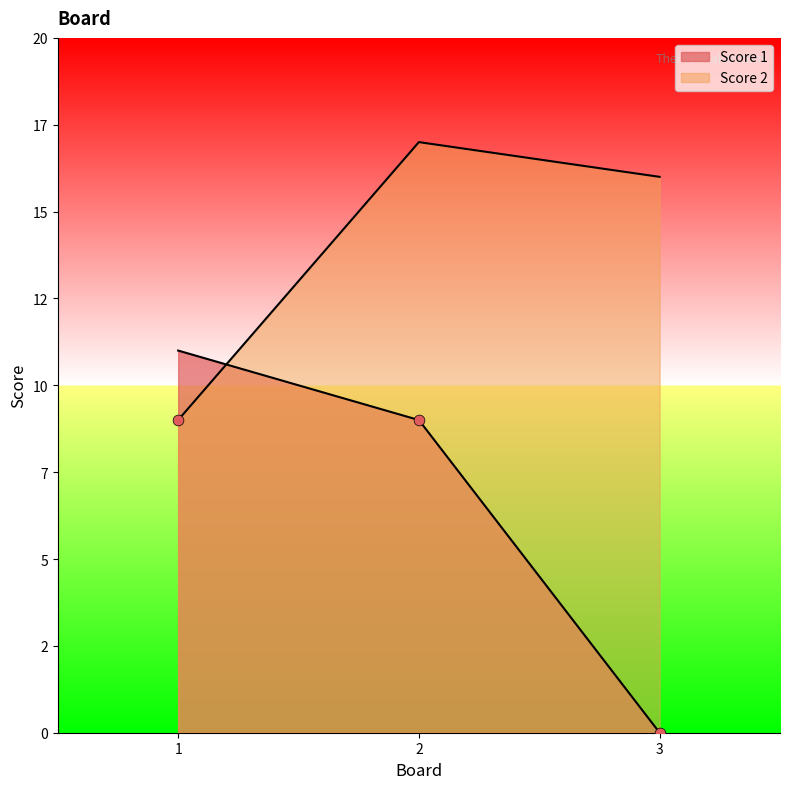

Which series contains the lowest Y value?

Score 1